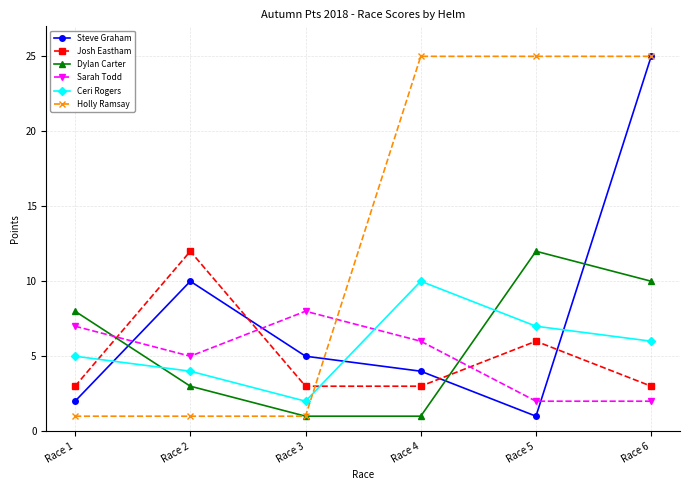

Between Race 3 and Race 6, which series saw the biggest shift?

Holly Ramsay